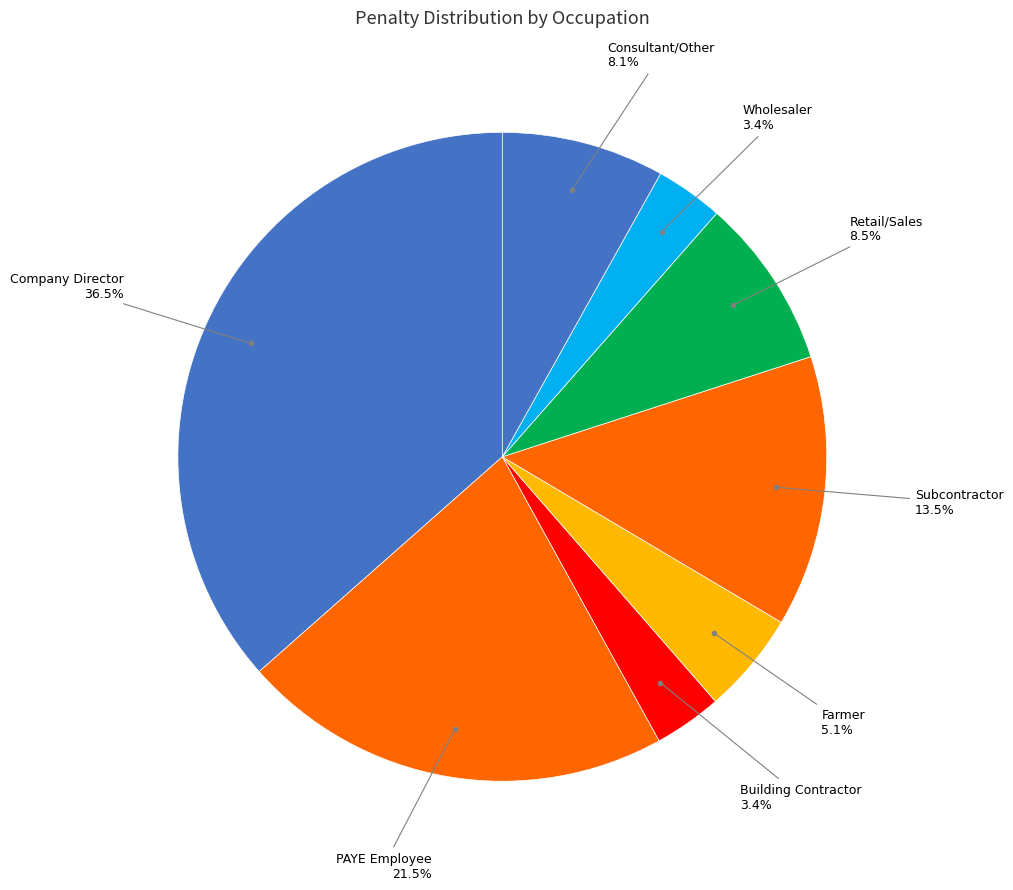

How many segments does this pie chart have?

8